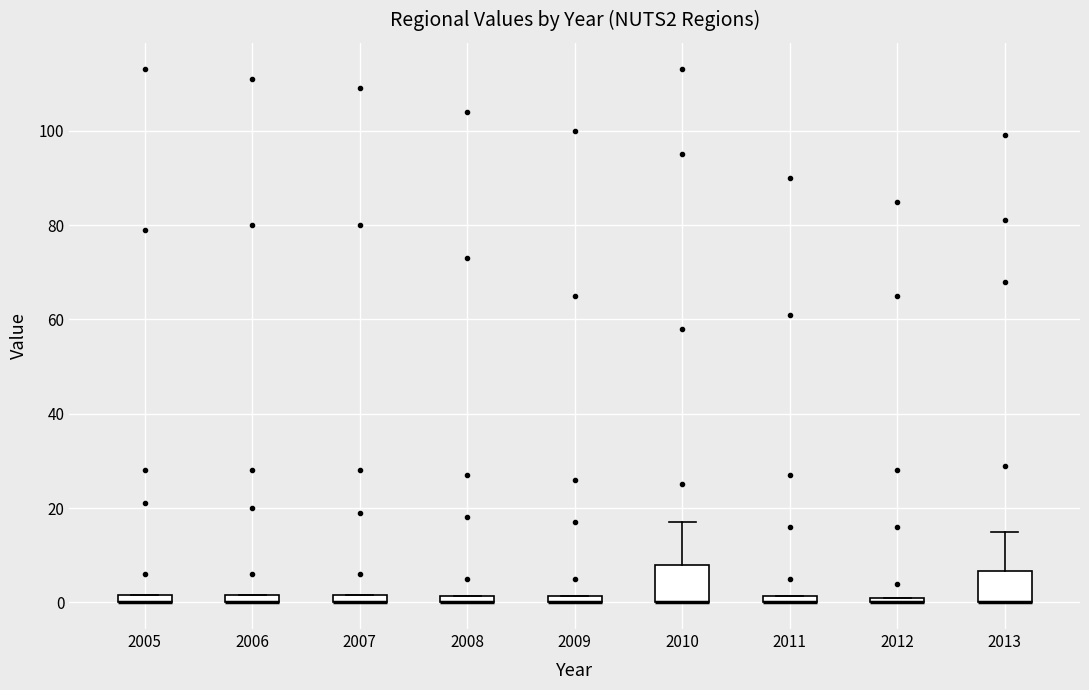

Where is the lower edge of the box at x = 2010 on the y-axis? The values are not printed on the chart, so give them approximately, as read against the axis.

0